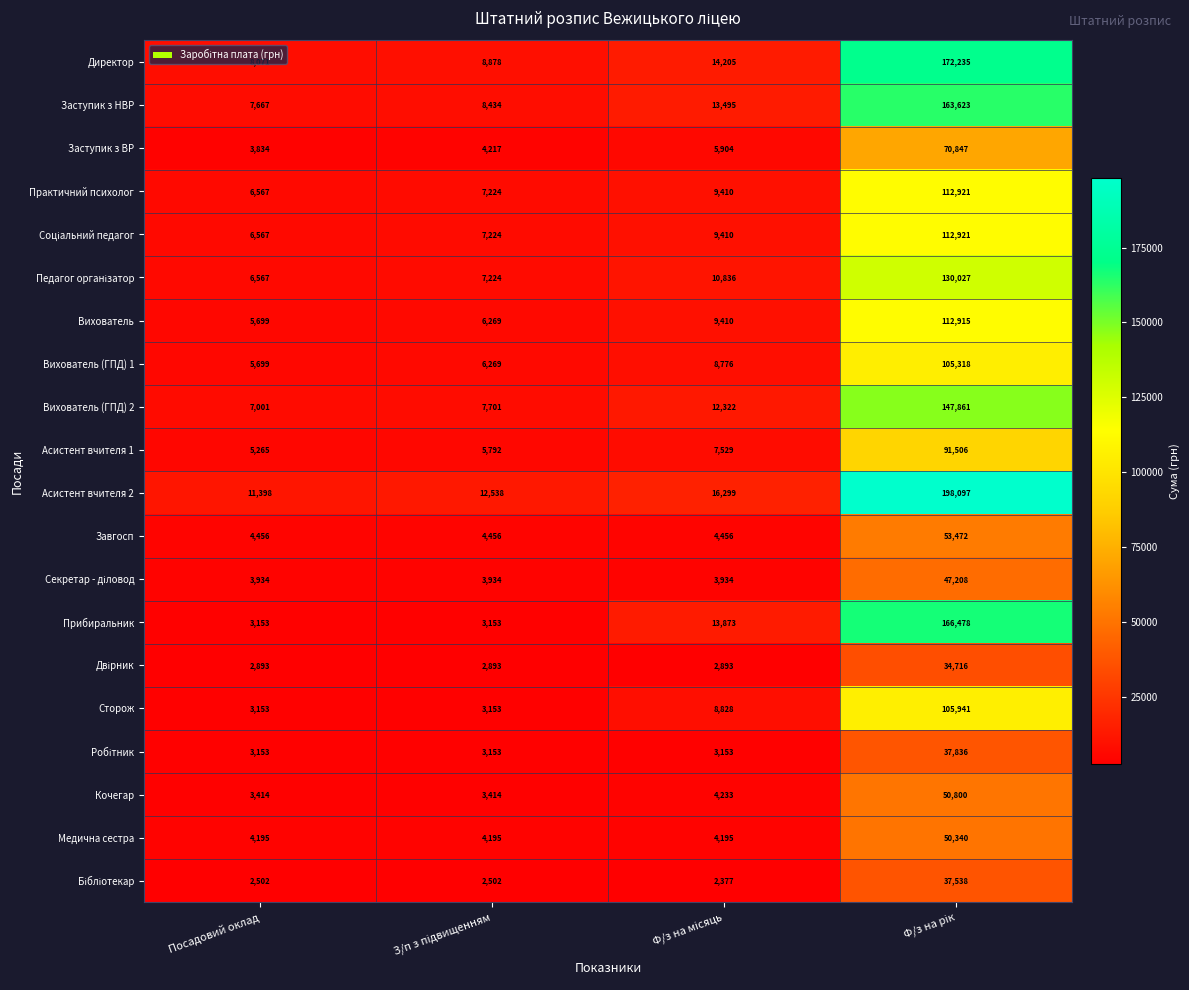

What is the greatest value displayed?

198097